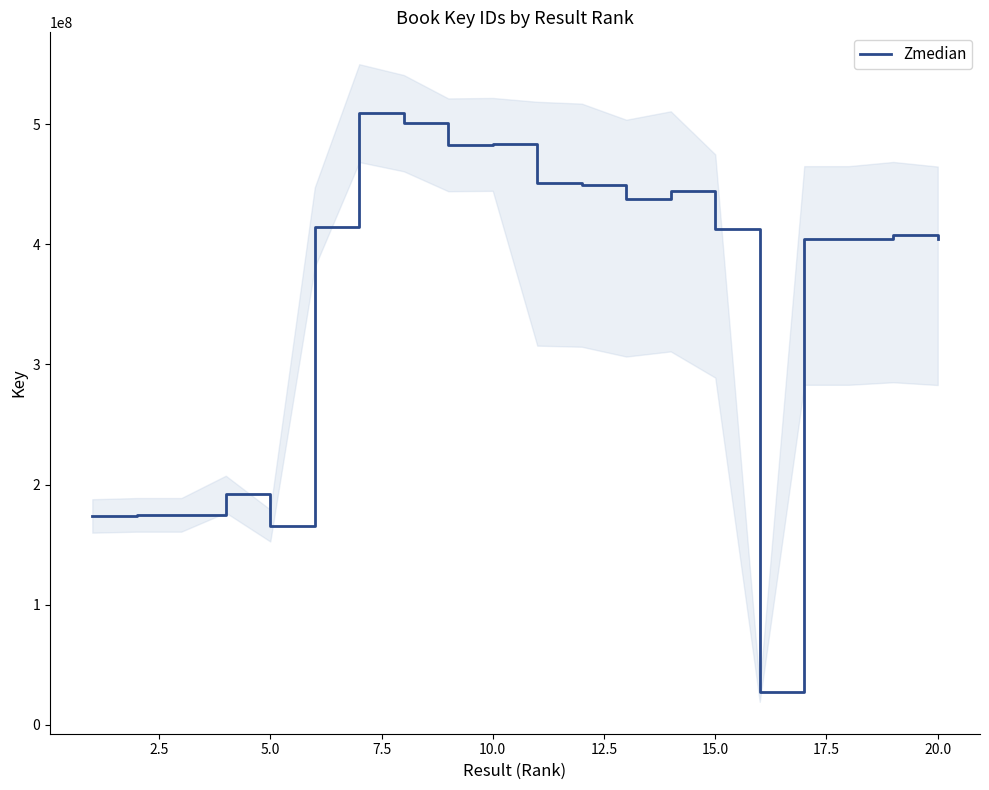

What is the minimum value for Zmedian?

27461592